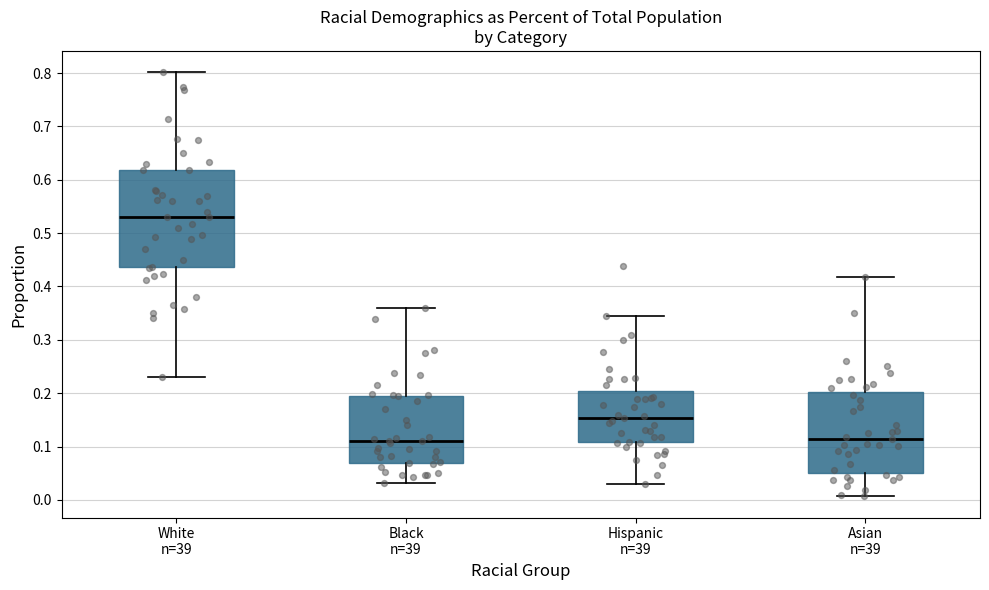

Reading left to right, transcribe this box plot: for each box, give where its median line is, the range the box spans, and where its two whiskers end, as read against the y-axis. The values are not printed on the chart, so give them approximately, as read against the axis.

White n=39: median 0.53, box 0.44 to 0.62, whiskers 0.23 to 0.80
Black n=39: median 0.11, box 0.07 to 0.20, whiskers 0.03 to 0.36
Hispanic n=39: median 0.15, box 0.11 to 0.20, whiskers 0.03 to 0.34
Asian n=39: median 0.11, box 0.05 to 0.20, whiskers 0.01 to 0.42